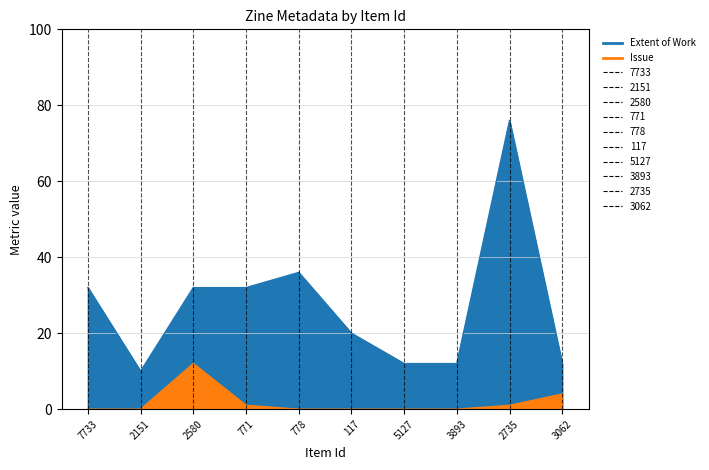

Does the chart display data point markers on the line(s)?

No